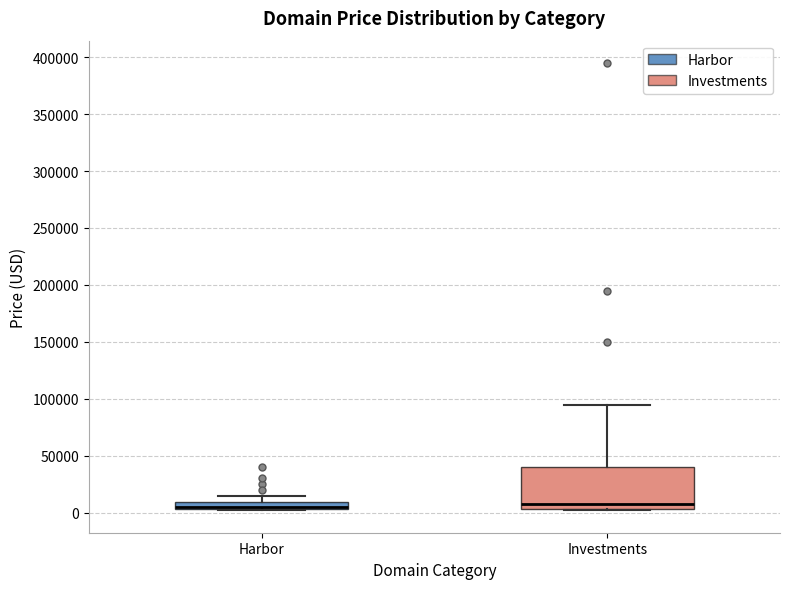

Comparing the boxes themselves (not the whiskers), which one is the tallest?

Investments